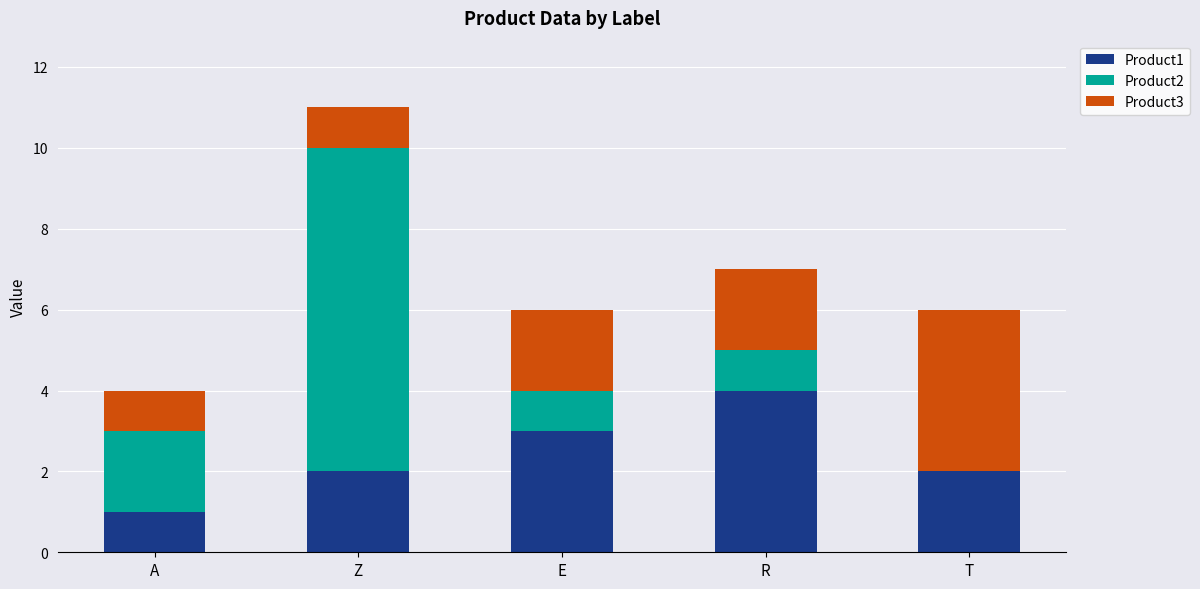

Which category has the highest value in the Product1 series?

R